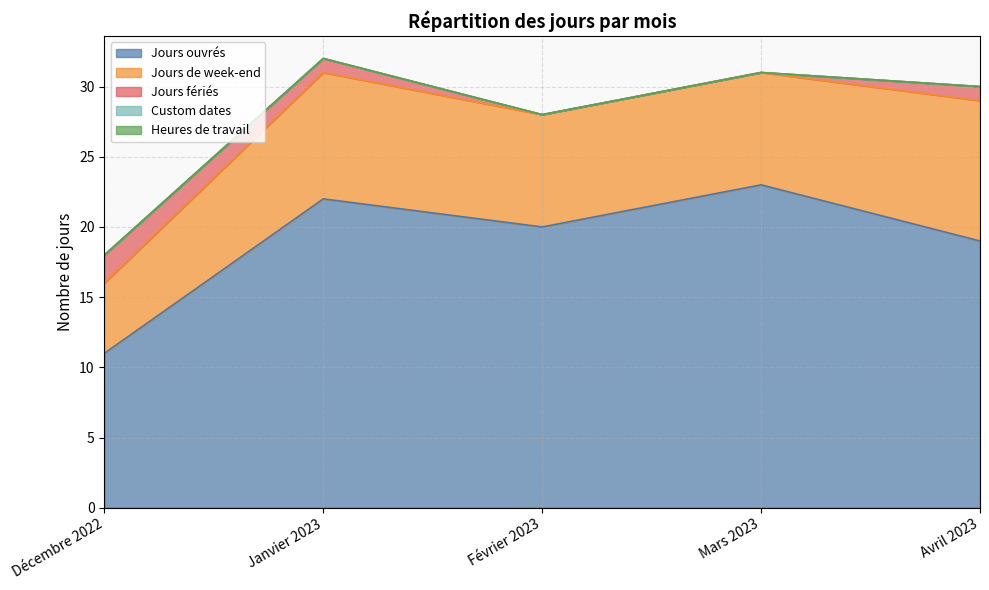

What is the spread (max minus min) of values at Décembre 2022?

11